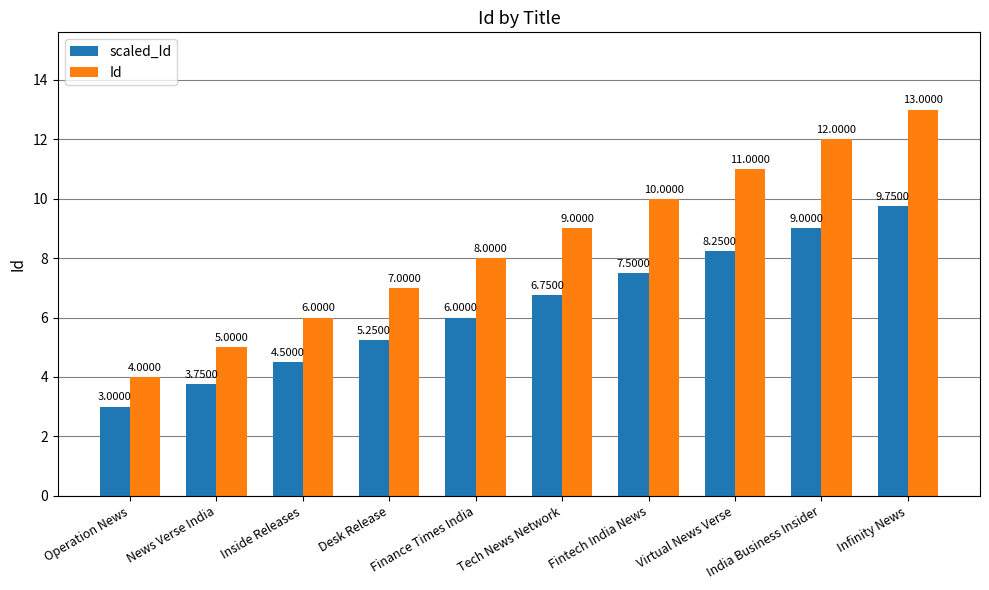

List the labels in order of scaled_Id value, largest first.

Infinity News, India Business Insider, Virtual News Verse, Fintech India News, Tech News Network, Finance Times India, Desk Release, Inside Releases, News Verse India, Operation News